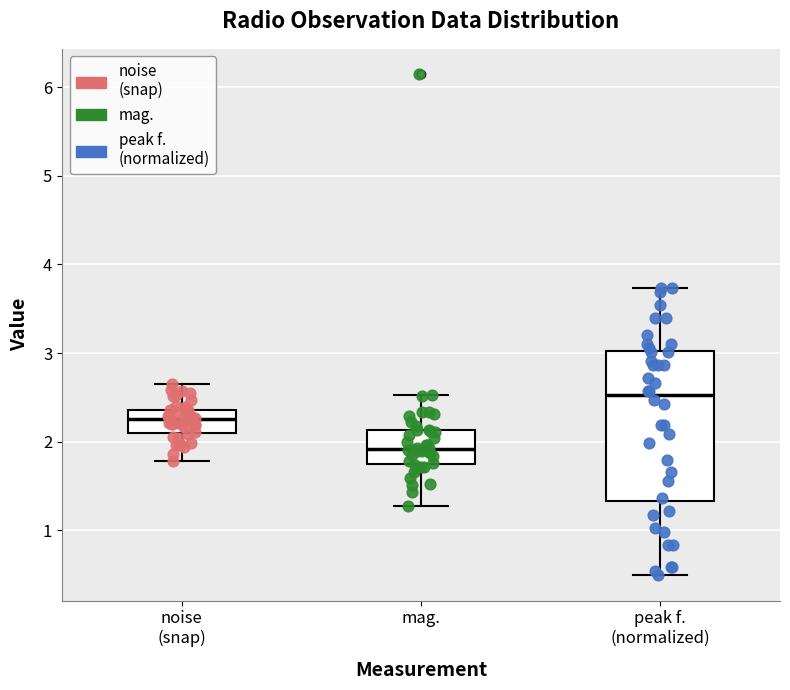

Which box is the tallest, from its lower edge to its upper edge?

peak f. (normalized)